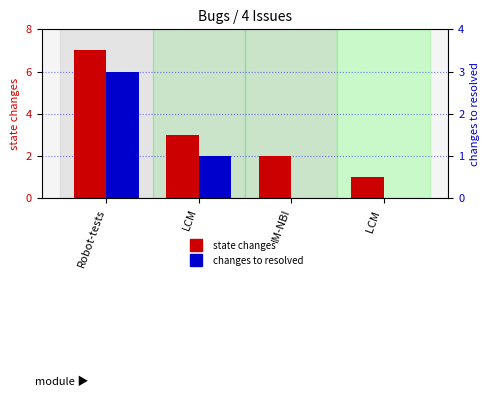

What is the highest value of the state changes series?

7